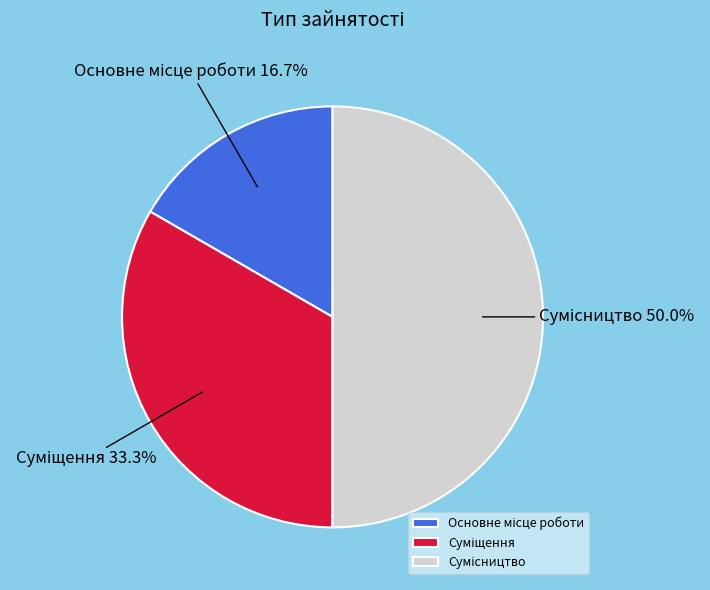

What portion of the pie excludes Суміщення?

66.7%